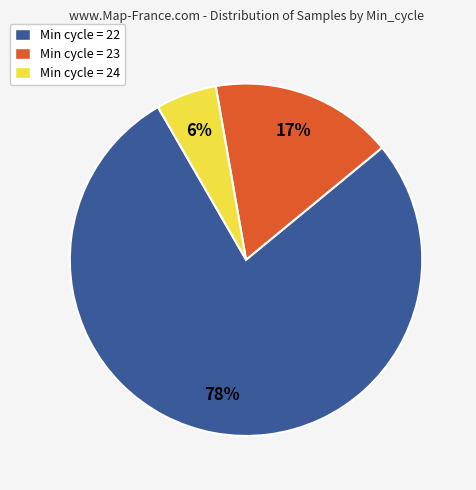

Is there a majority slice in this chart?

Yes